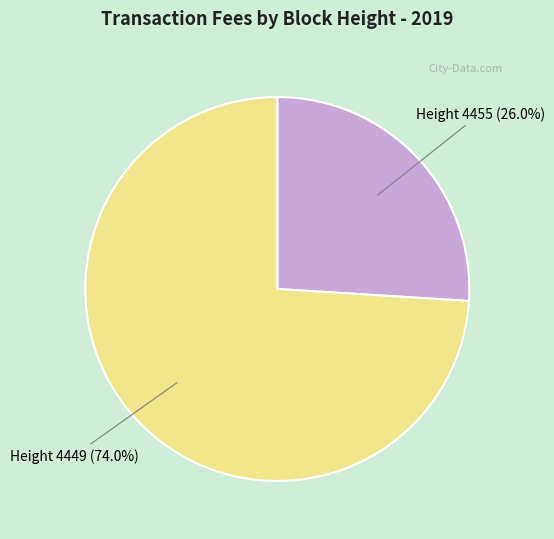

Which category has the smallest portion of the pie?

Height 4455